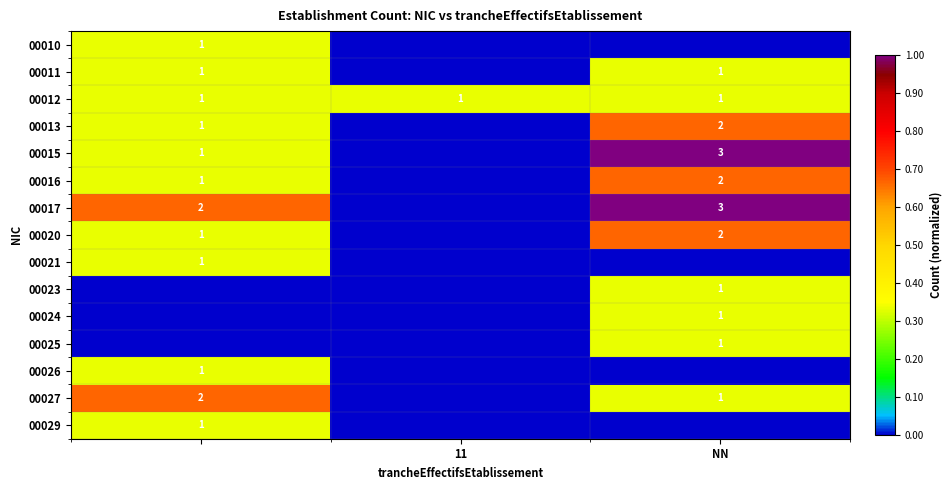

True or false: 00027 has a value of 2 at NN.

False